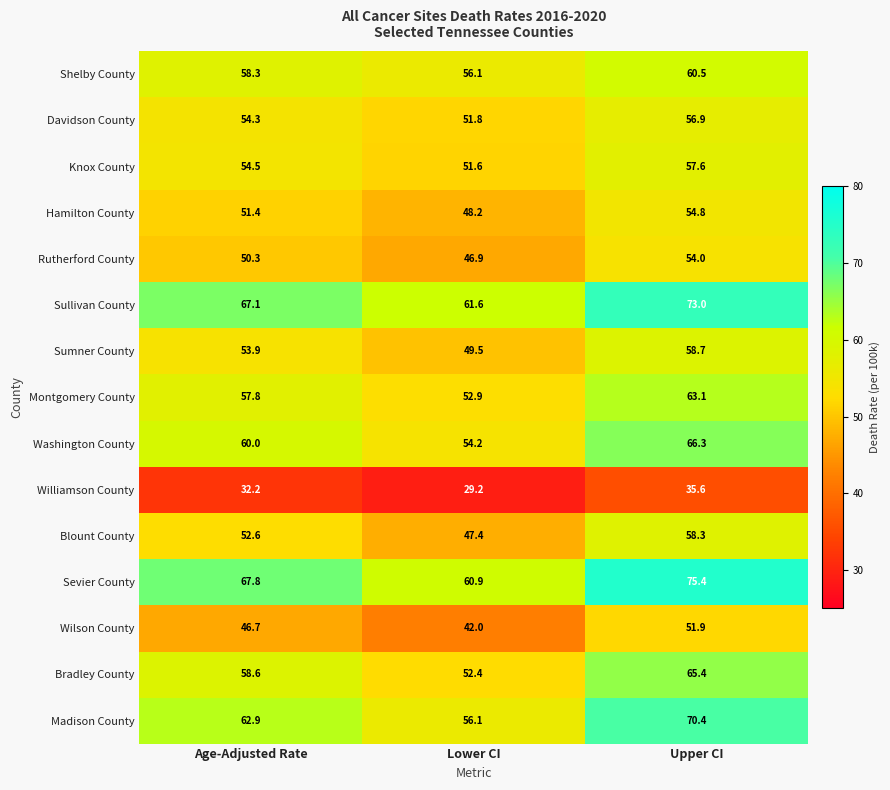

Rank the series at Age-Adjusted Rate from lowest to highest value.

Williamson County, Wilson County, Rutherford County, Hamilton County, Blount County, Sumner County, Davidson County, Knox County, Montgomery County, Shelby County, Bradley County, Washington County, Madison County, Sullivan County, Sevier County